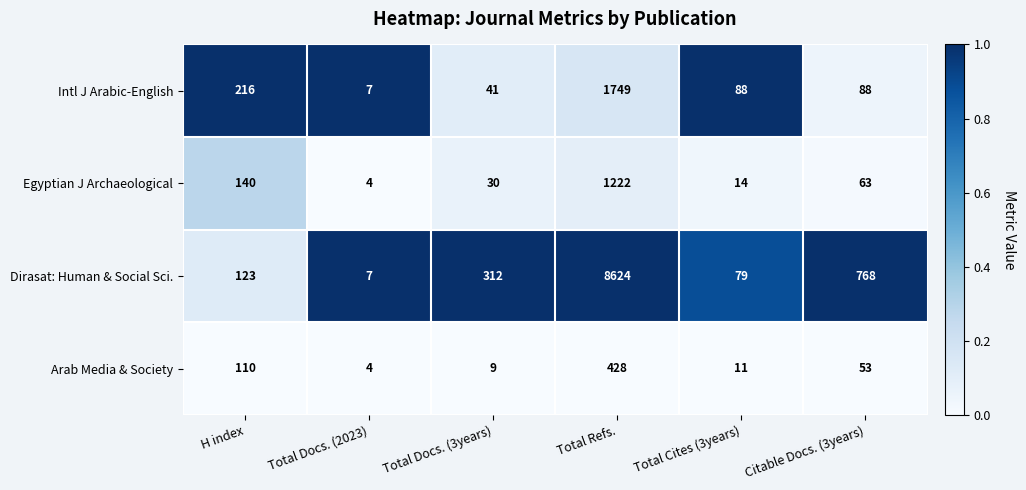

How many categories are shown in the chart?

6